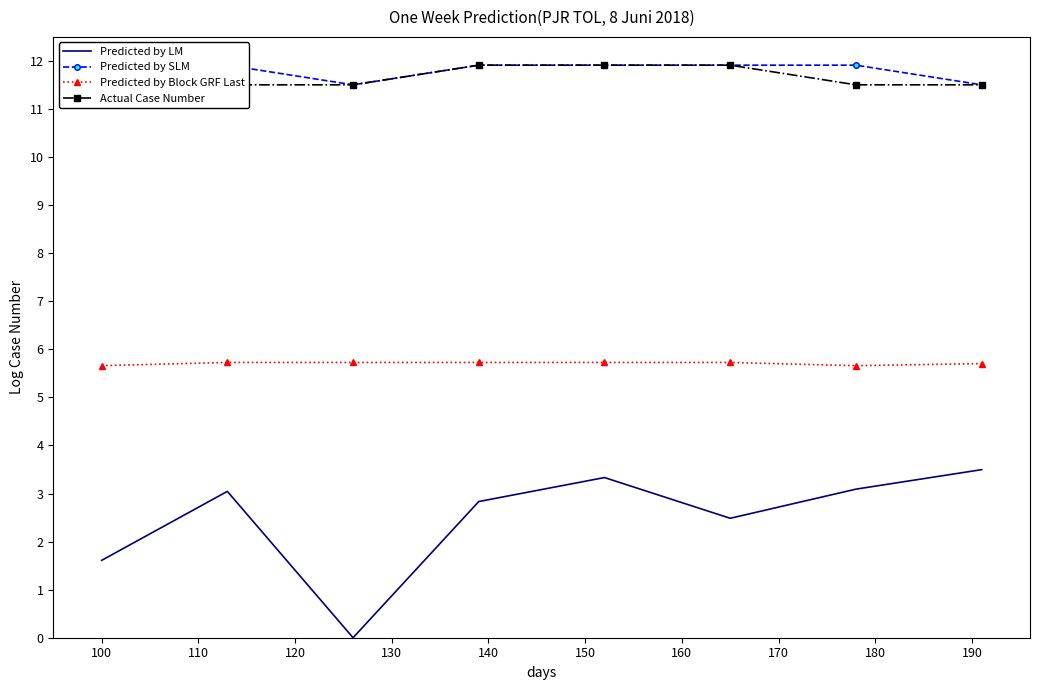

What is the highest value of the Predicted by Block GRF Last series?

5.7